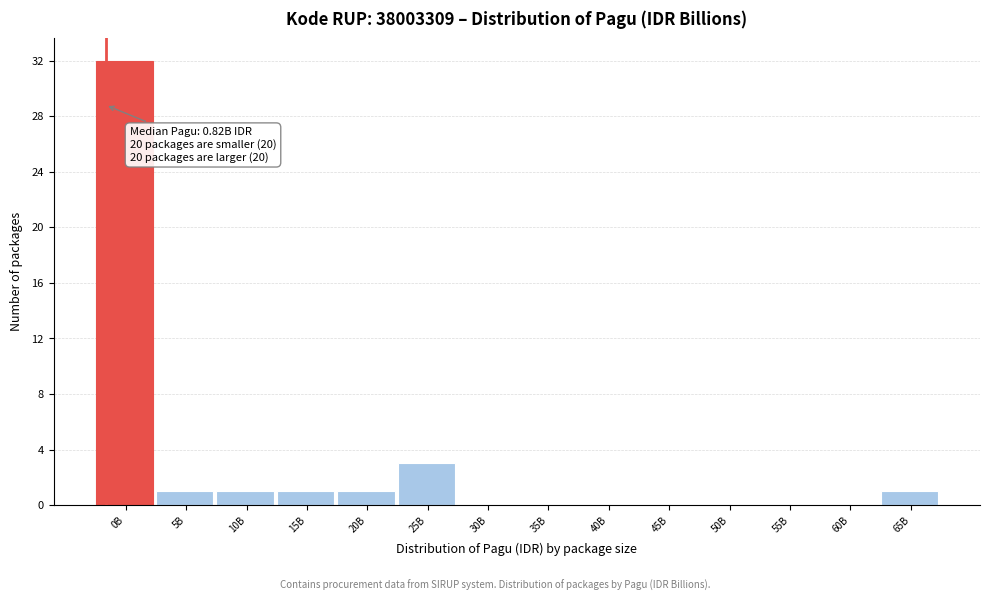

Reading left to right, list all the values displayed in this chart.

0B=32	5B=1	10B=1	15B=1	20B=1	25B=3	30B=0	35B=0	40B=0	45B=0	50B=0	55B=0	60B=0	65B=1